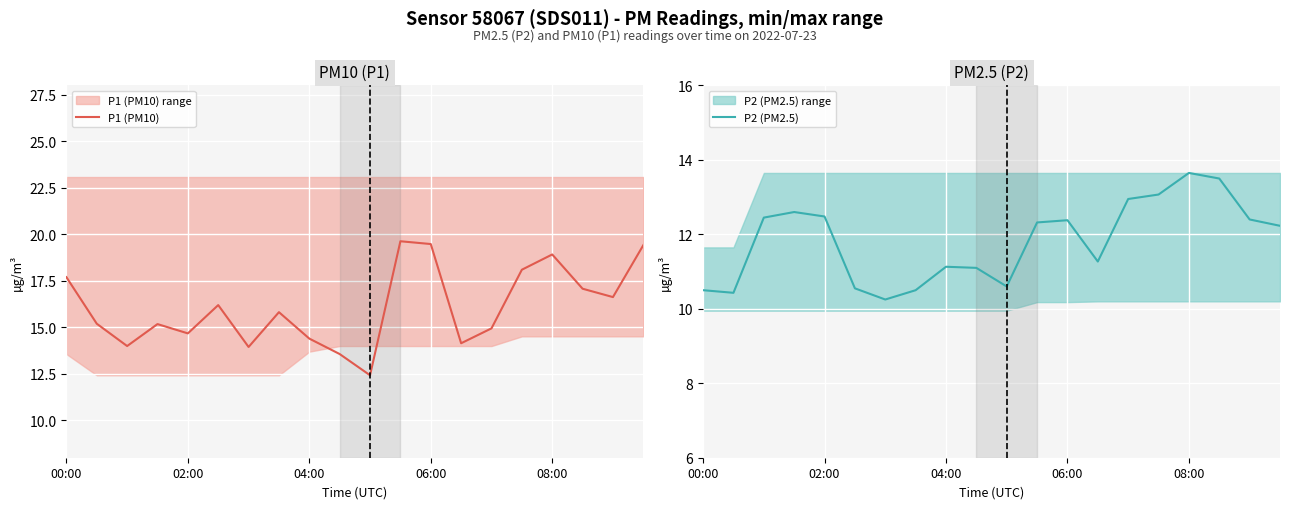

At which label is P2 (PM2.5) closest to 11?

9